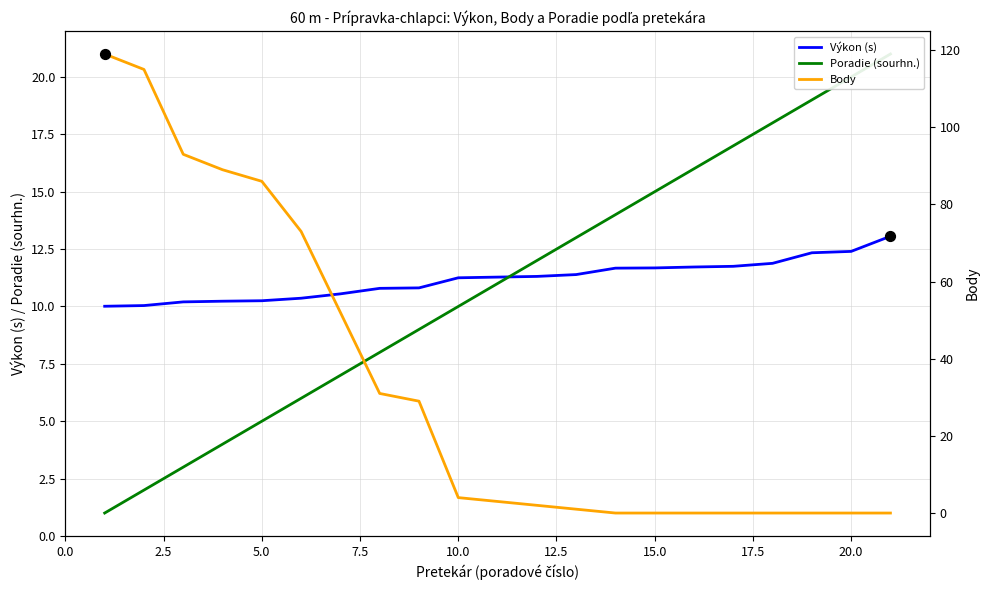

Is it true that Výkon (s) equals 7.7 at 20.0?

False